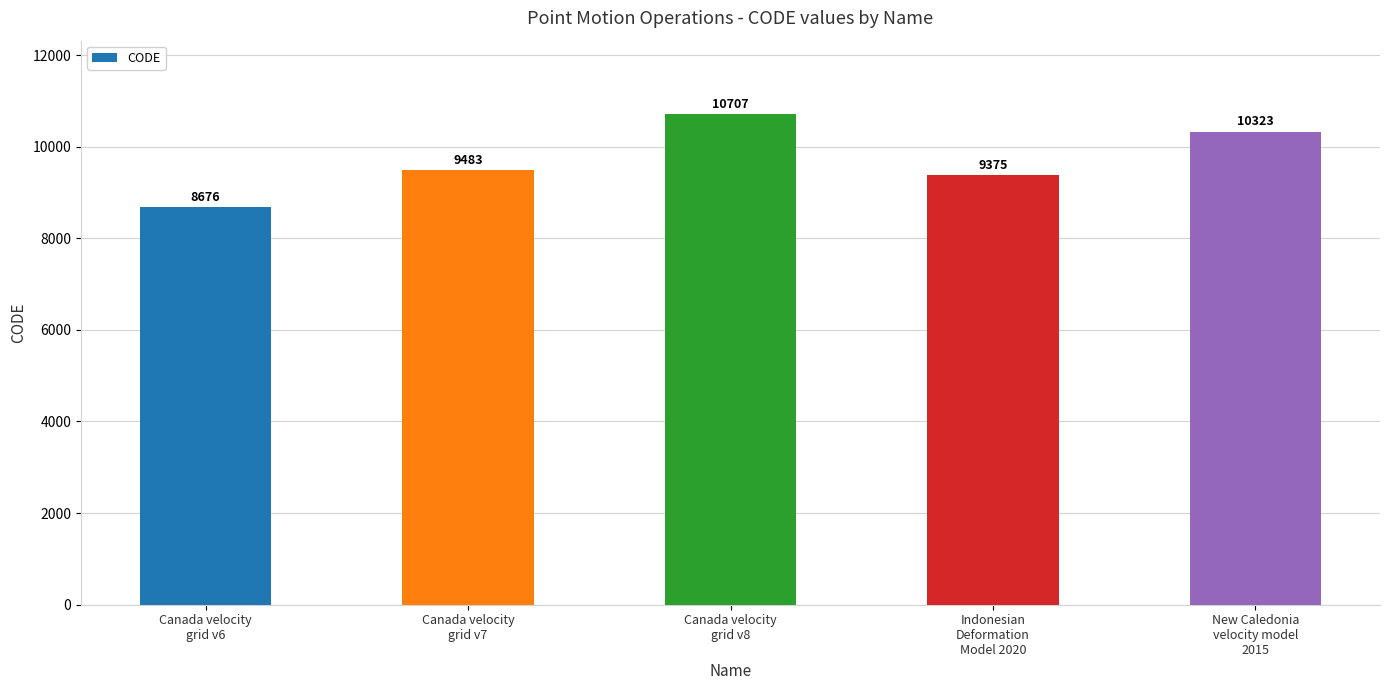

Which has a higher value, Canada velocity
grid v7 or Canada velocity
grid v6?

Canada velocity
grid v7